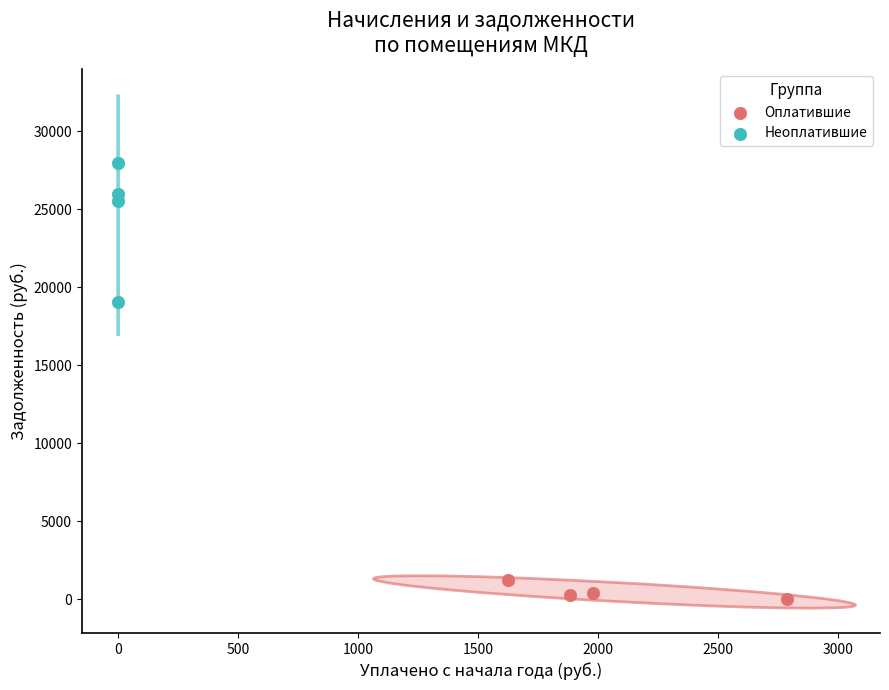

Which series reaches the minimum Y coordinate?

Оплатившие